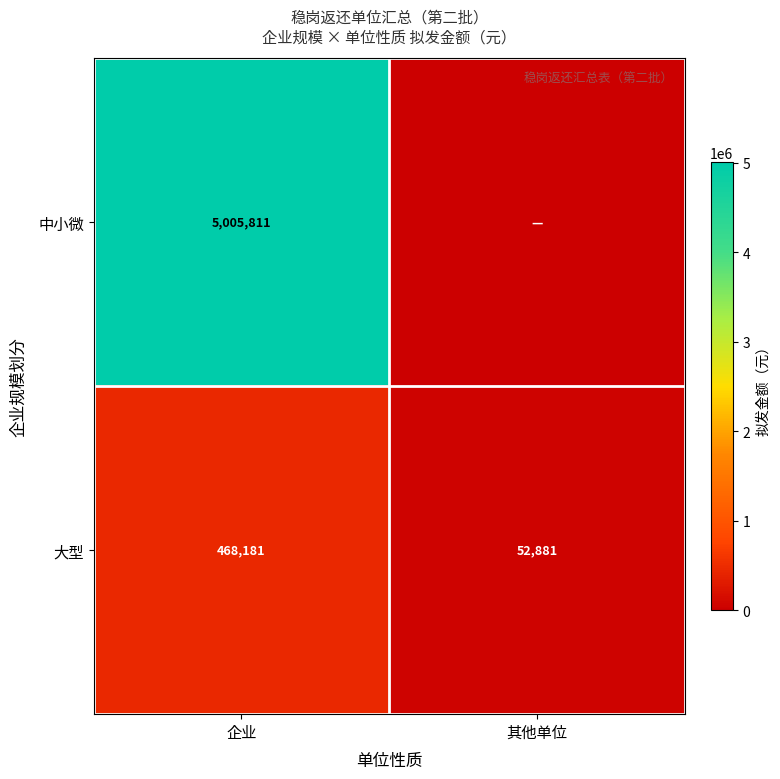

Rank the categories by 大型 value from highest to lowest.

企业, 其他单位